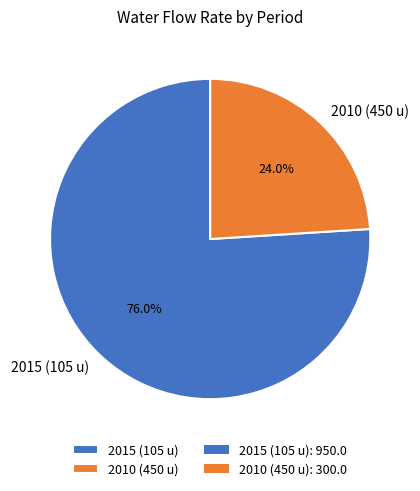

Count the number of slices in the pie.

2